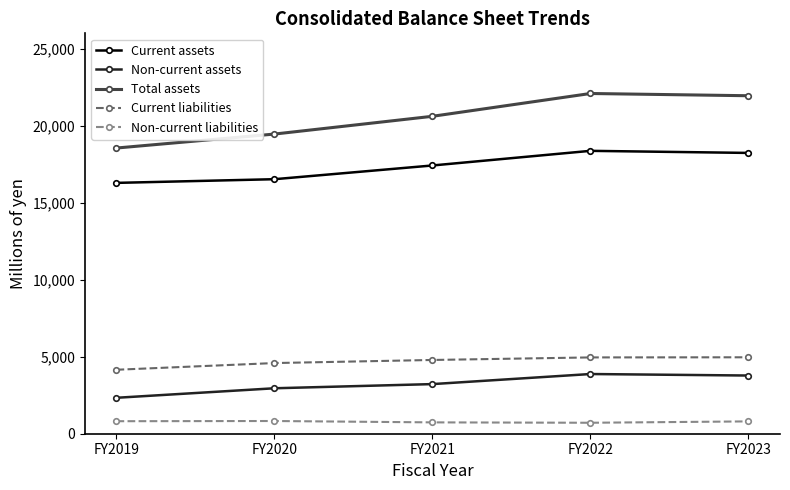

Between FY2020 and FY2022, which series saw the biggest shift?

Total assets